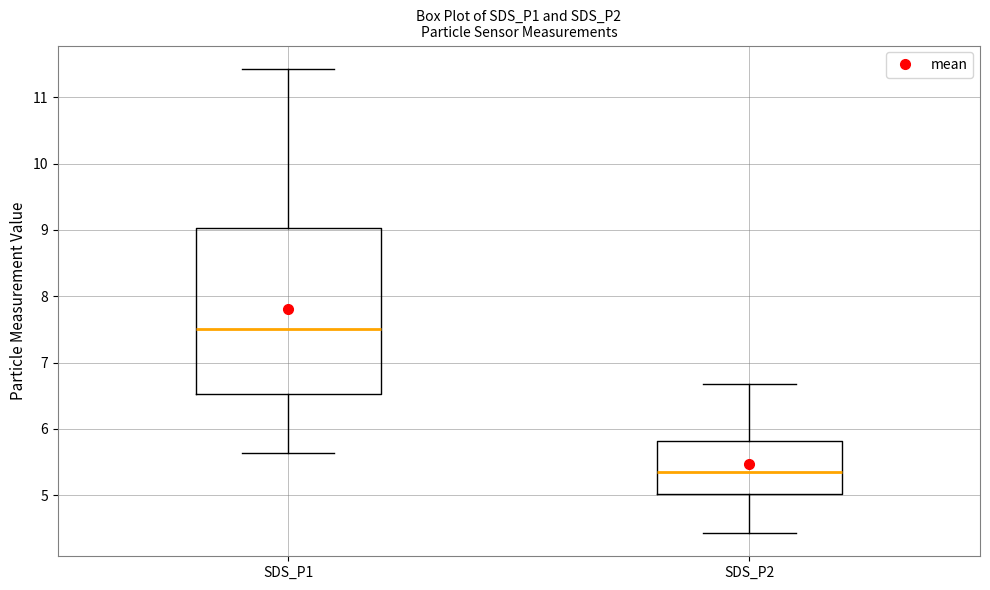

Which box is the tallest, from its lower edge to its upper edge?

SDS_P1